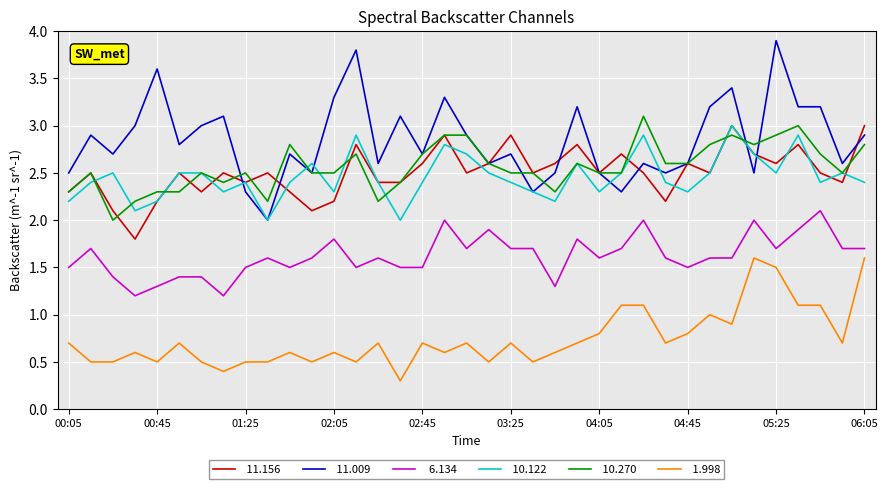

What is the smallest value displayed?

0.3